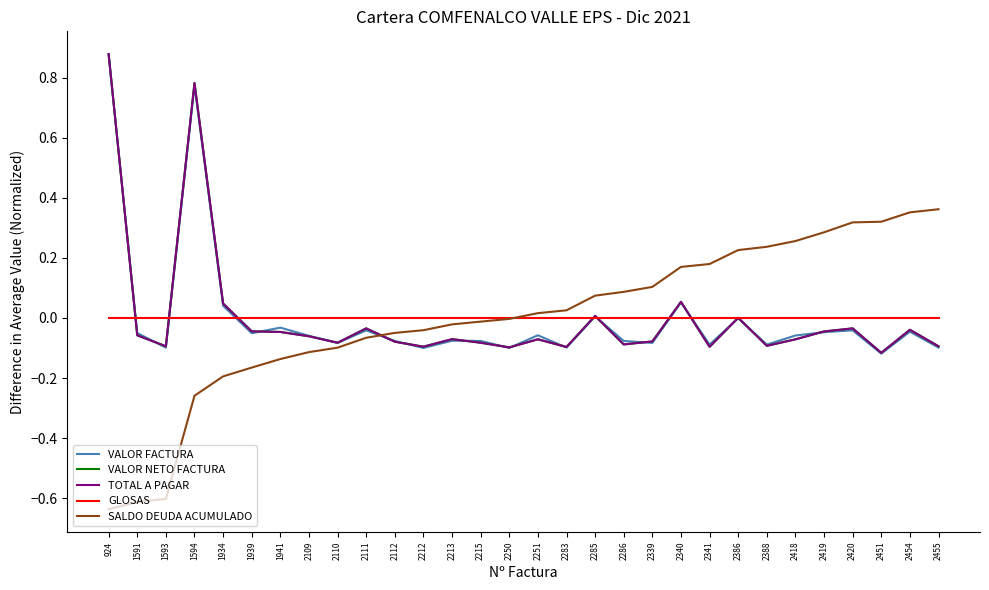

Is the value of GLOSAS at 2212 greater than the value of SALDO DEUDA ACUMULADO at 2419?

No